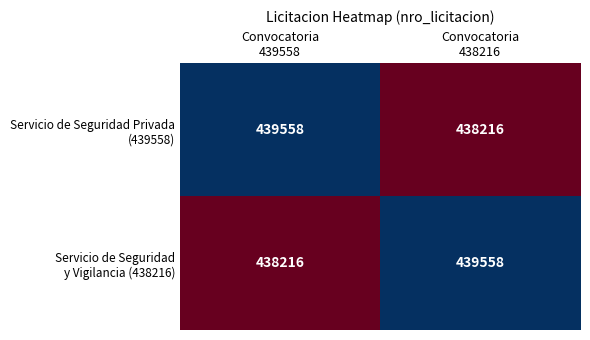

What is the smallest value displayed?

438216